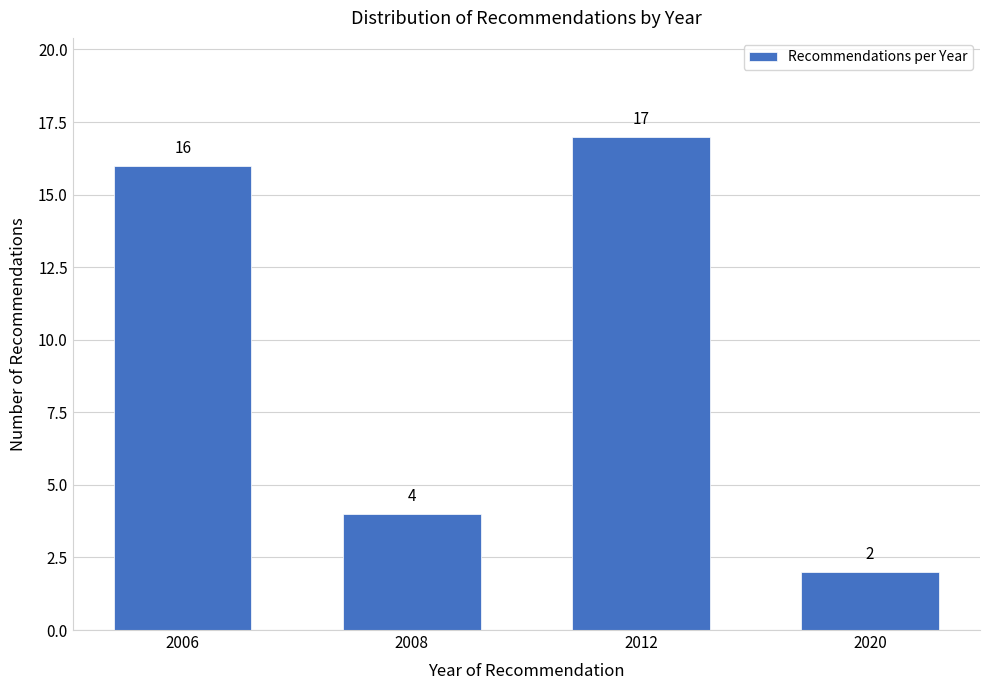

Reading left to right, what are all the values shown in this chart?

16	4	17	2